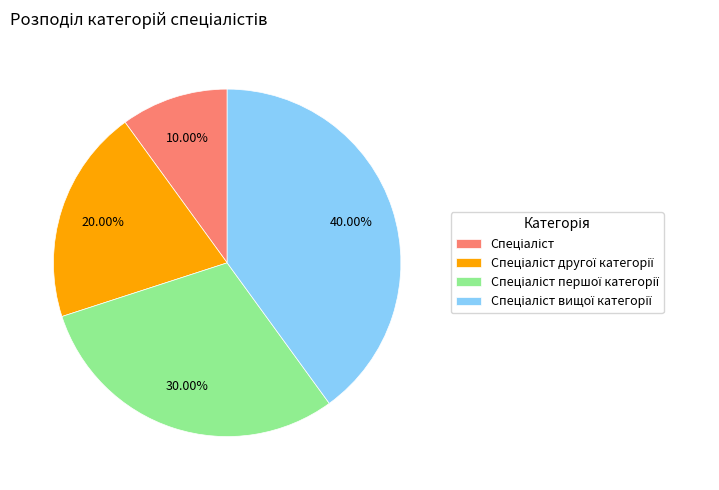

Is there a majority slice in this chart?

No